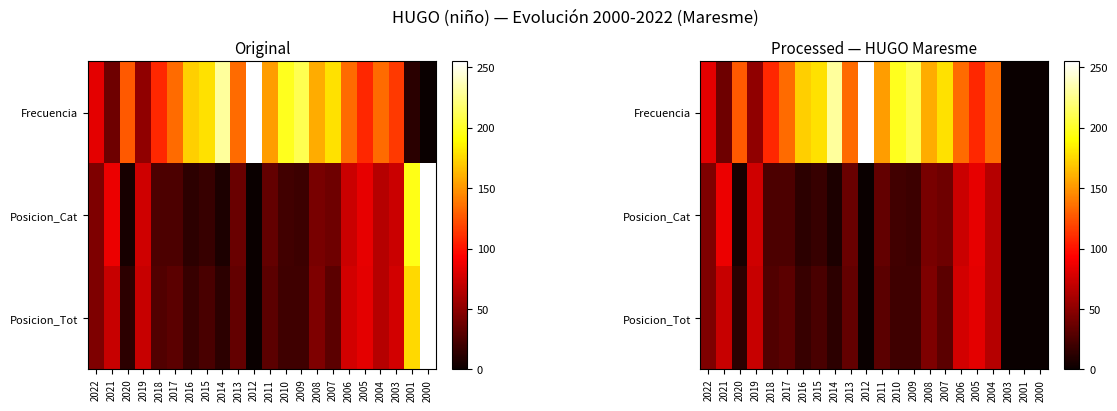

The value of Posicion_Tot at 2022 is 24.7. True or false?

False